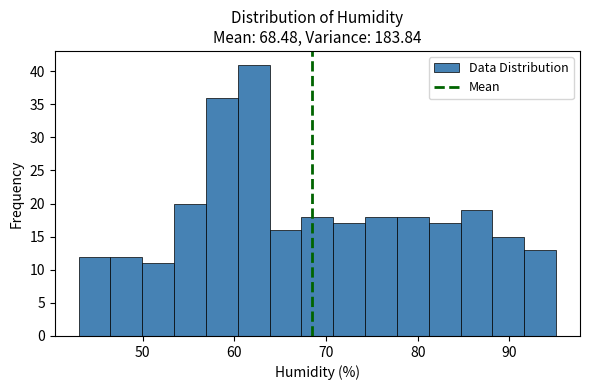

Read against the x-axis, roughly where is the centre of the tallest bar?

62